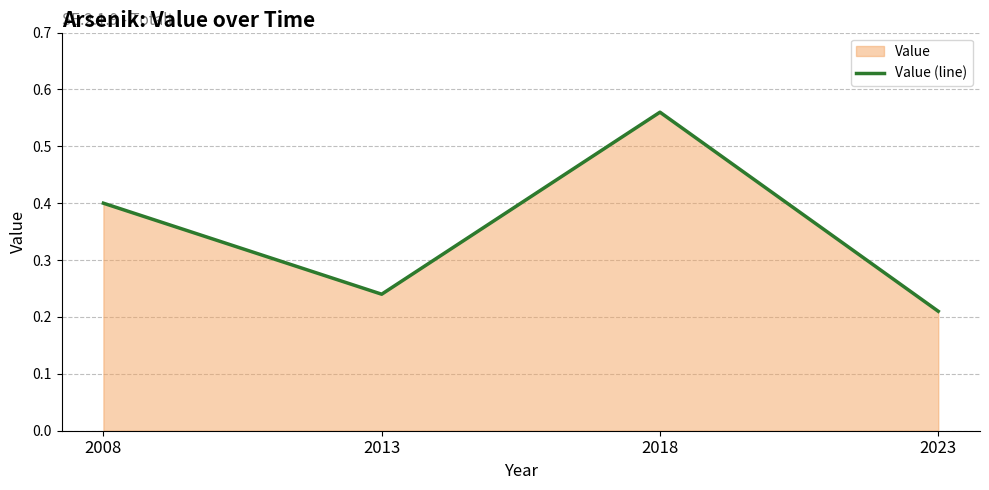

Does the chart display data point markers on the line(s)?

No